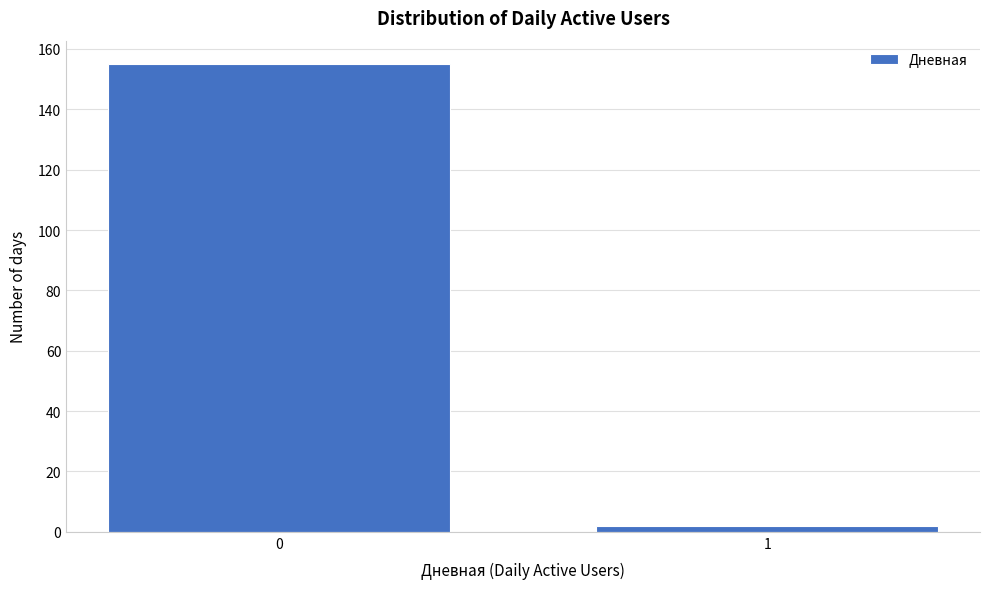

Reading right to left, extract all data points from this chart.

1=2	0=155